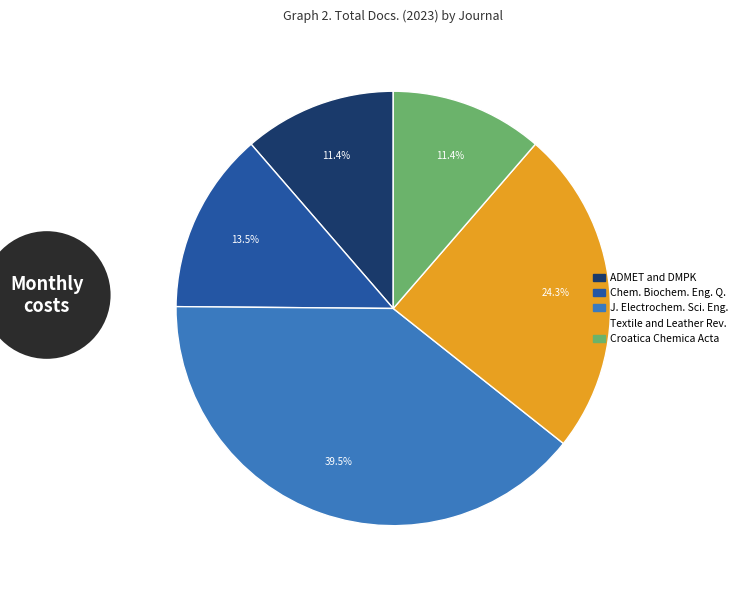

To the nearest percent, what percentage of the pie is ADMET and DMPK?

11%